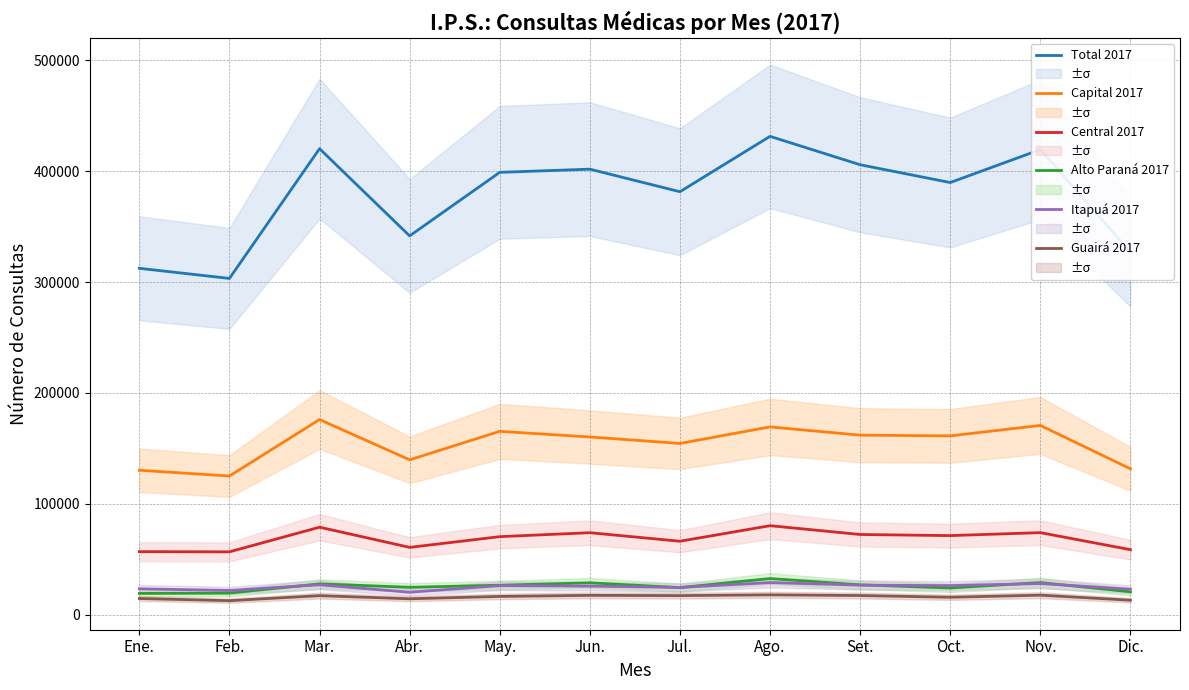

Rank the series at Jun. from lowest to highest value.

Guairá 2017, Itapuá 2017, Alto Paraná 2017, Central 2017, Capital 2017, Total 2017